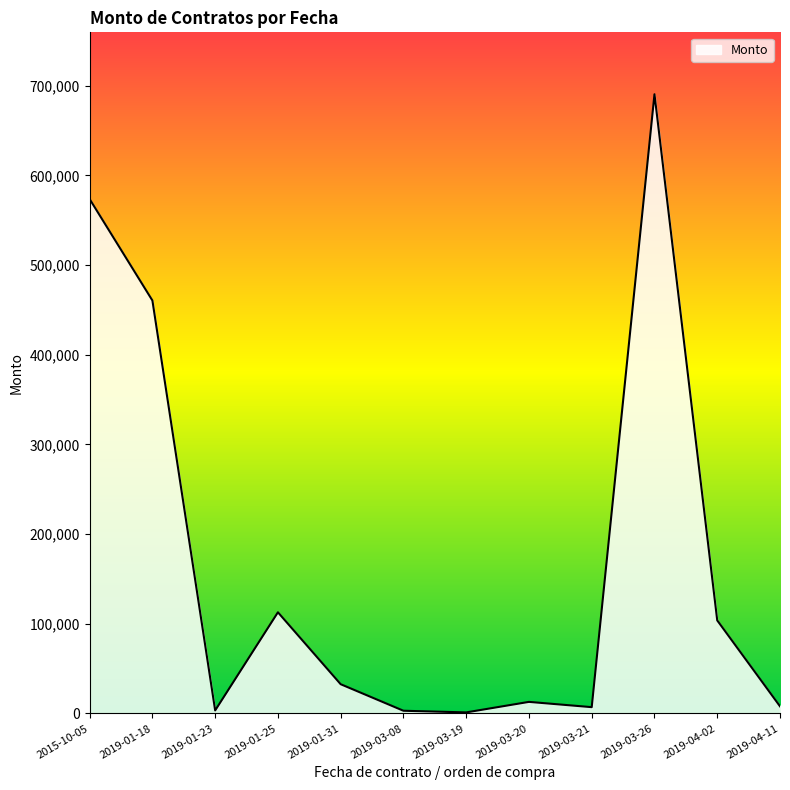

What is the difference between the maximum and minimum values?

689251.0